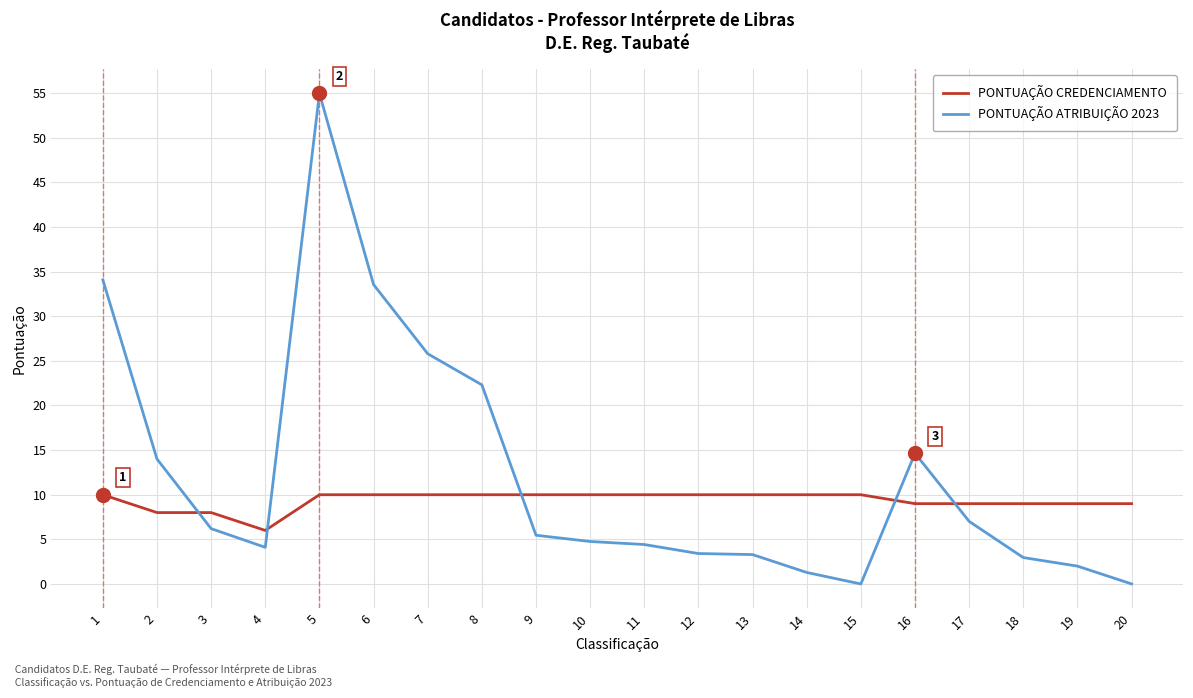

The PONTUAÇÃO CREDENCIAMENTO series shows 10.0 at 6. True or false?

True